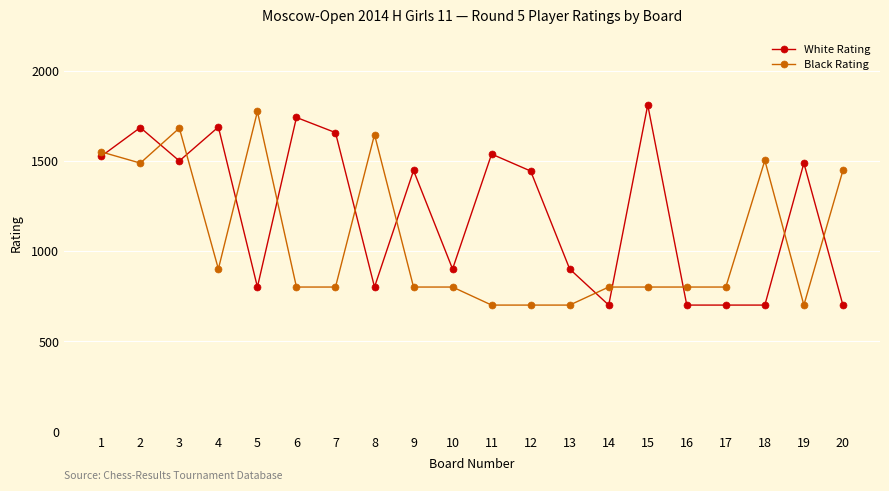

Which series has the largest total across all categories?

White Rating